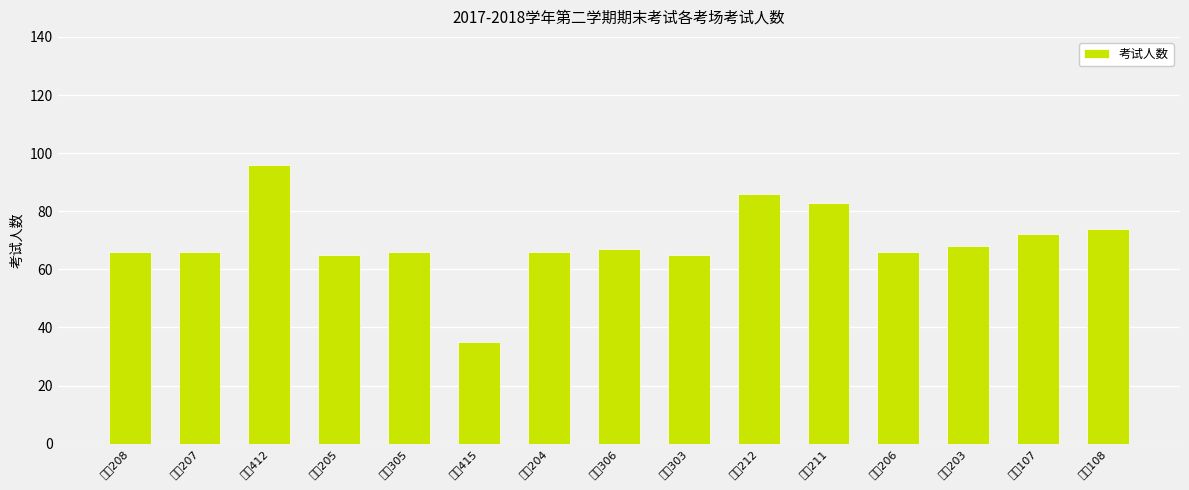

Rank the categories by value from lowest to highest.

厚德415, 厚德205, 厚德303, 厚德208, 厚德207, 厚德305, 厚德204, 厚德206, 厚德306, 厚德203, 厚德107, 厚德108, 厚德211, 厚德212, 厚德412